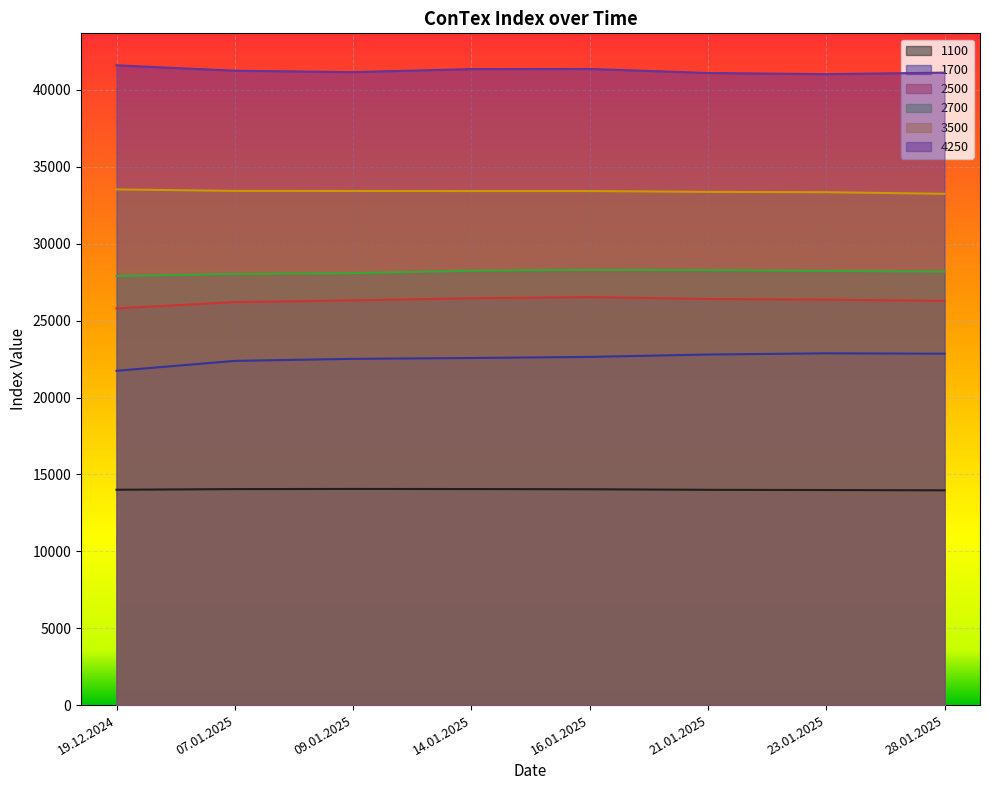

What is the smallest value displayed?

13966